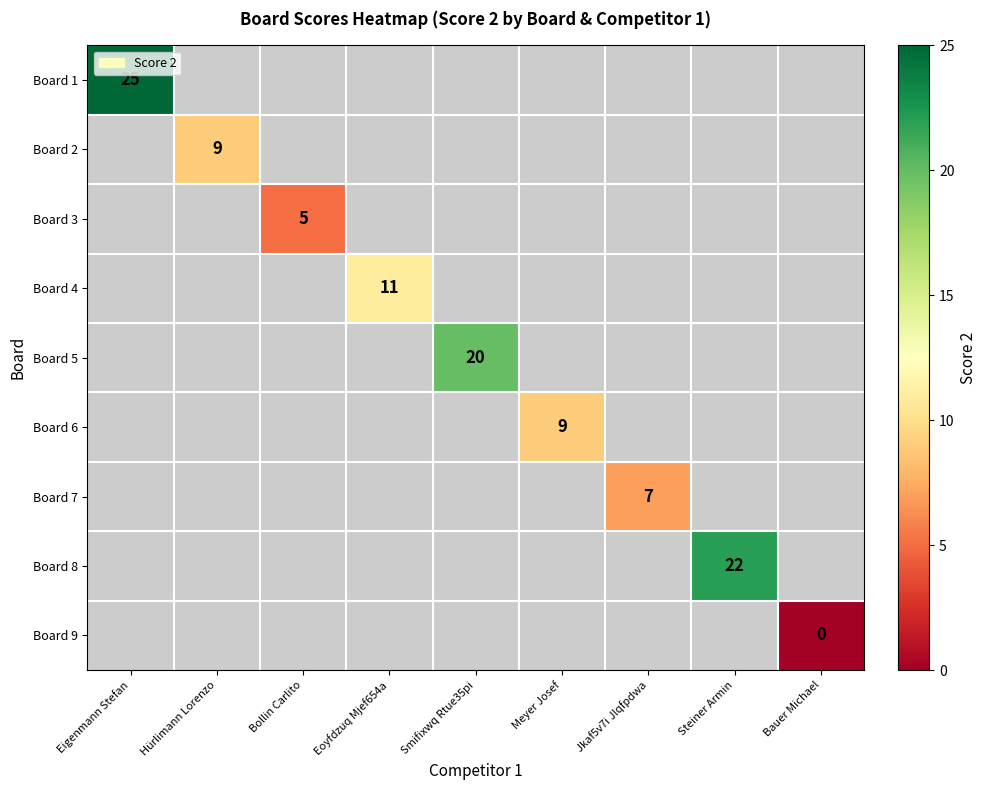

What is the greatest value displayed?

25.0